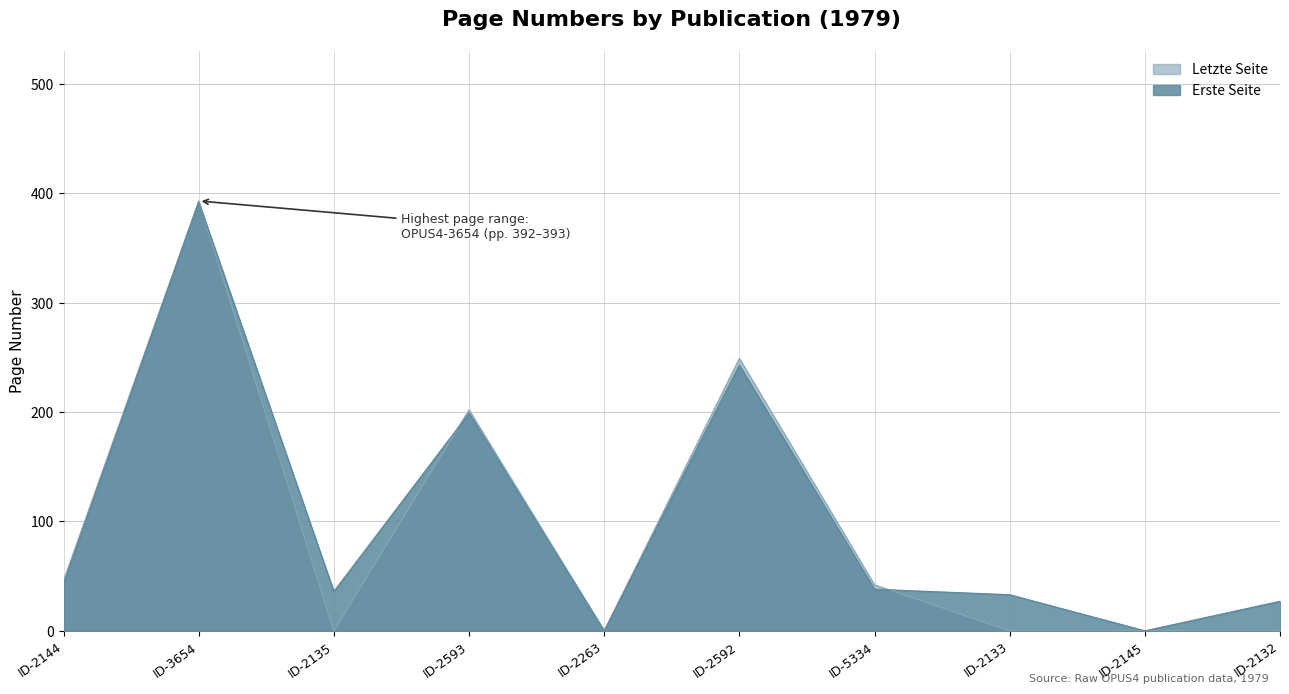

Which series has the largest total across all categories?

Erste Seite